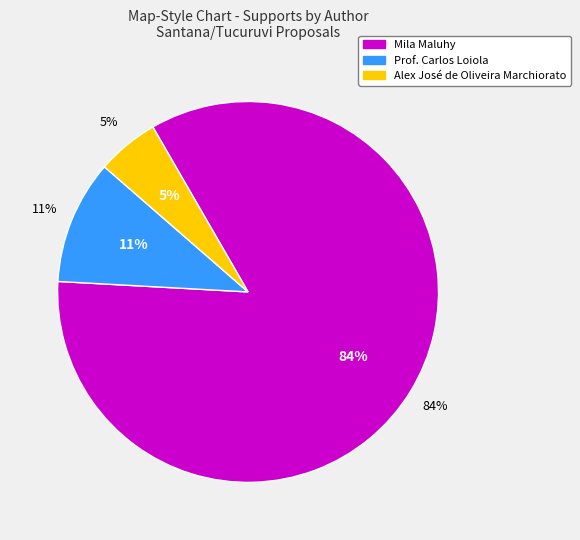

Which slice is the largest?

Mila Maluhy